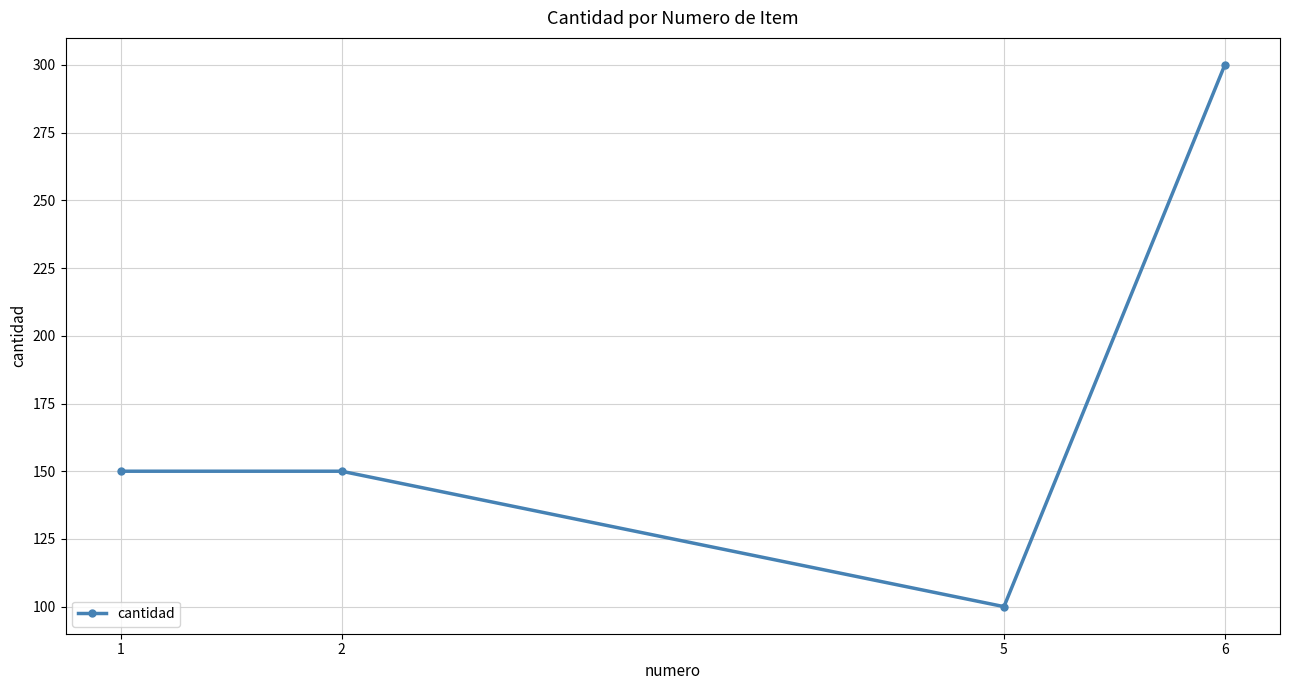

What is the ratio of the value at 5 to the value at 2?

0.7